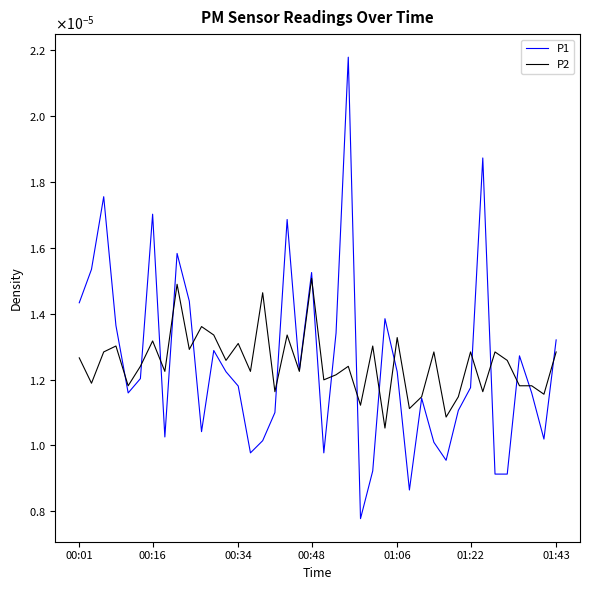

At how many categories does at least one series exceed 0?

40